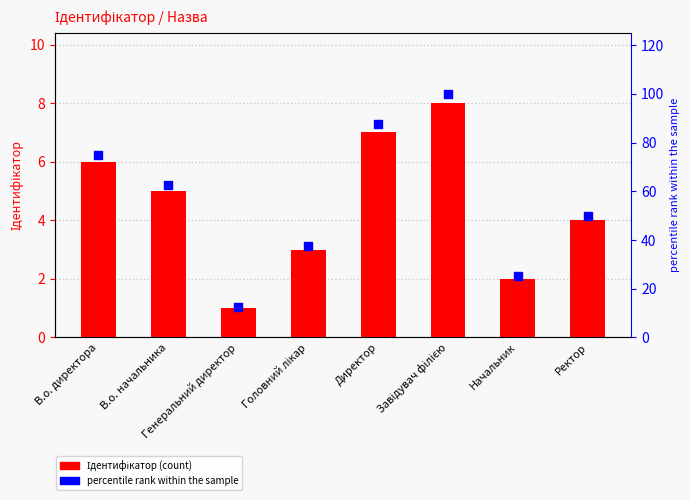

Is the value of percentile rank within the sample at В.о. директора greater than the value of Ідентифікатор at Директор?

Yes